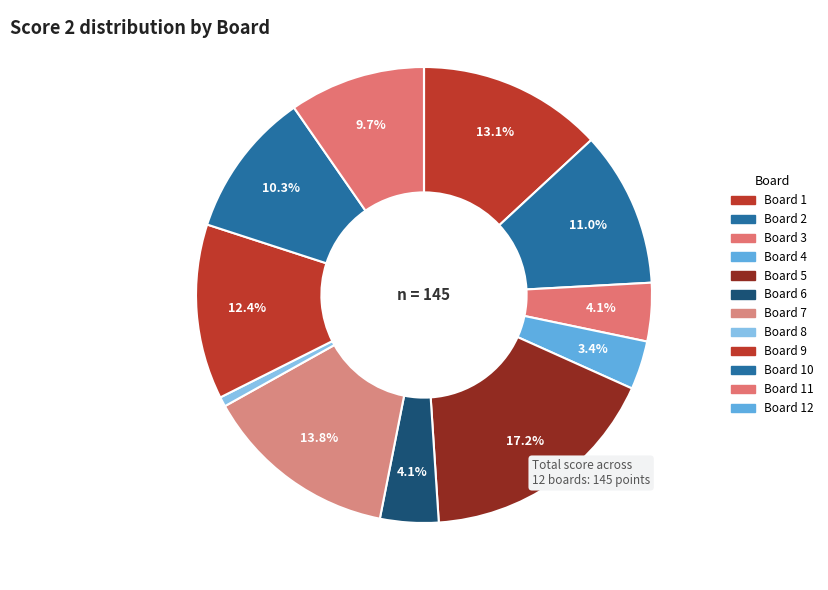

Is there any slice that represents more than half of the pie?

No